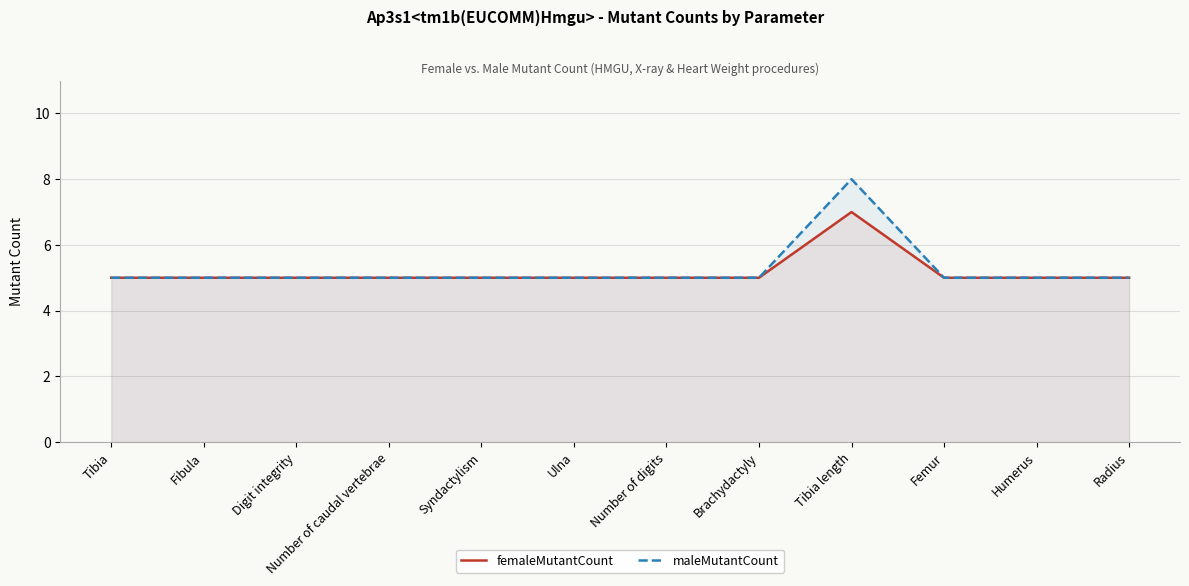

What is the lowest value of the maleMutantCount series?

5